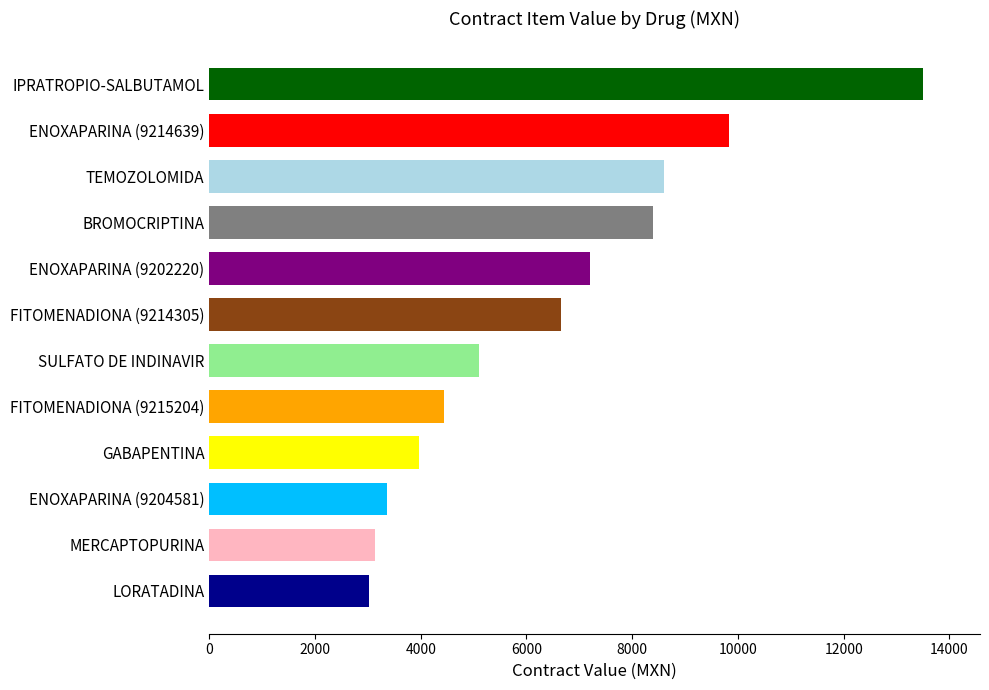

Reading bottom to top, list all the values displayed in this chart.

LORATADINA=3019.5	MERCAPTOPURINA=3125.0	ENOXAPARINA (9204581)=3360.0	GABAPENTINA=3975.0	FITOMENADIONA (9215204)=4440.0	SULFATO DE INDINAVIR=5100.0	FITOMENADIONA (9214305)=6660.0	ENOXAPARINA (9202220)=7200.0	BROMOCRIPTINA=8400.0	TEMOZOLOMIDA=8600.0	ENOXAPARINA (9214639)=9825.0	IPRATROPIO-SALBUTAMOL=13500.0